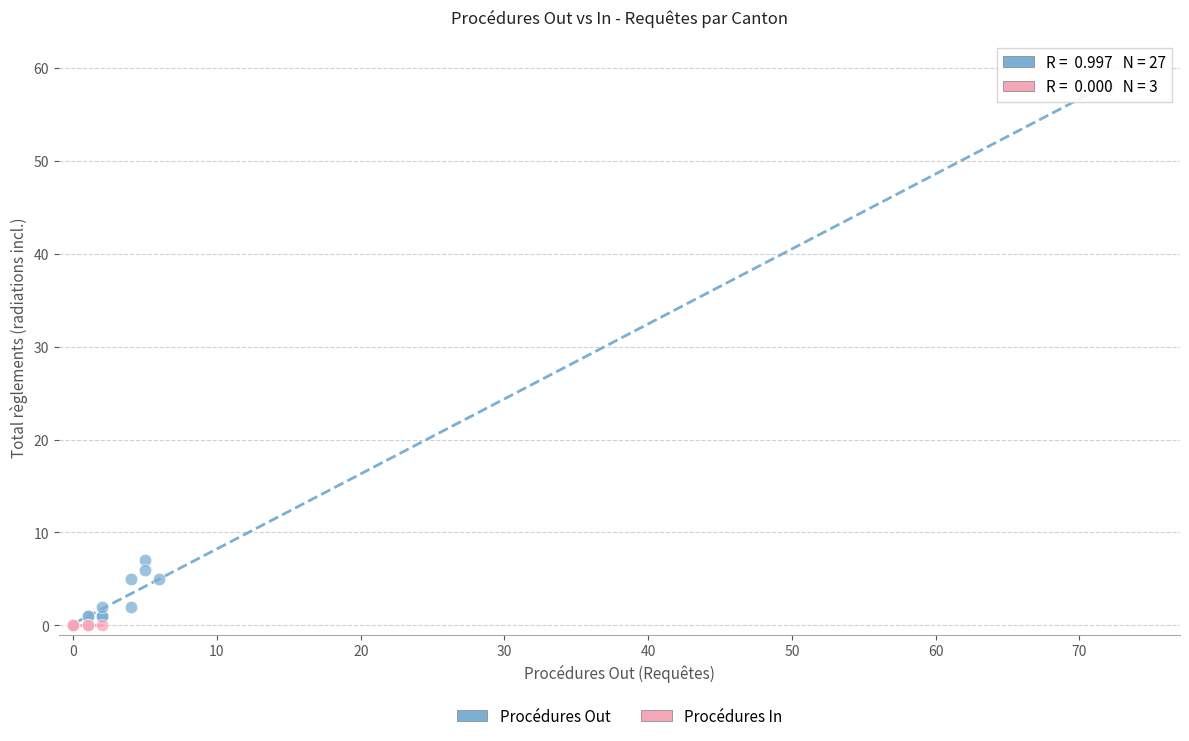

Which series reaches the maximum Y coordinate?

Procédures Out